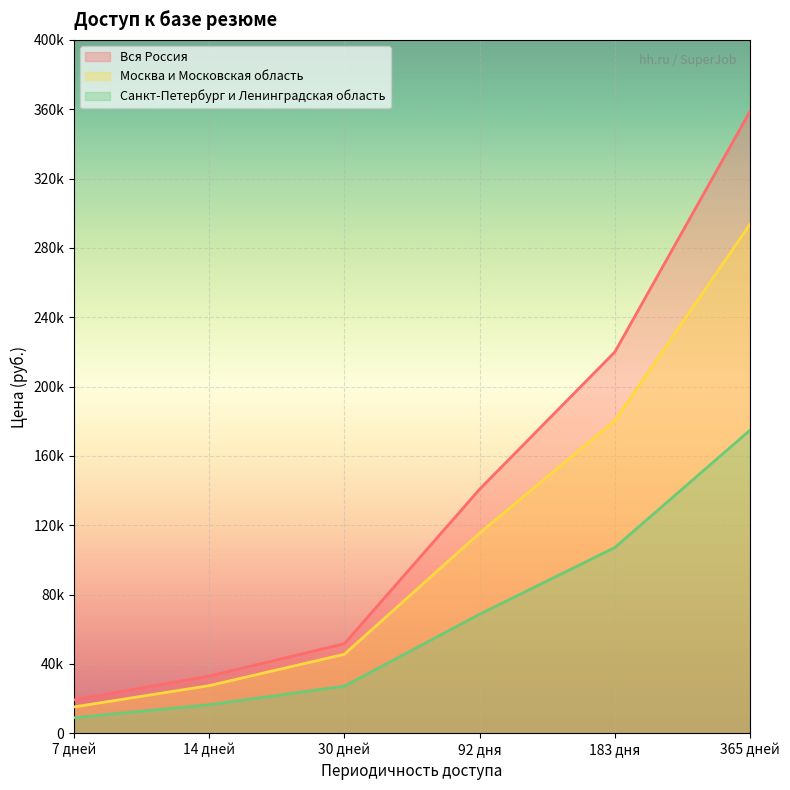

What is the average value of the Вся Россия series?

137283